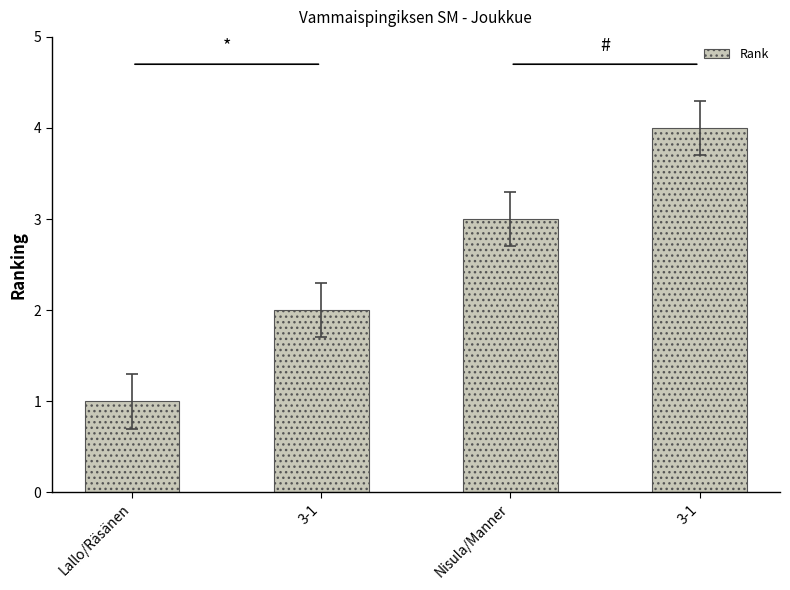

Are the bars horizontal?

No